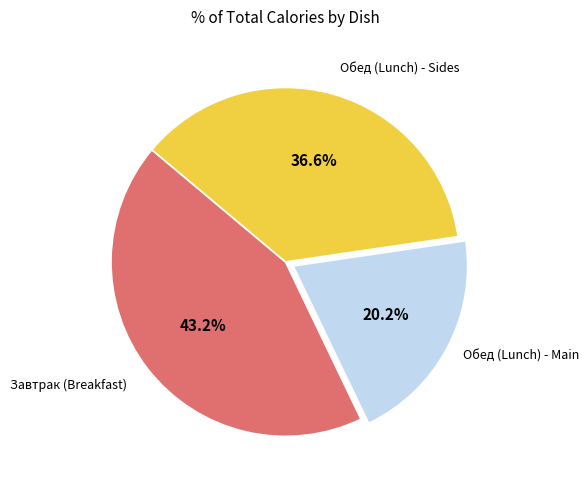

Does any single category account for the majority?

No